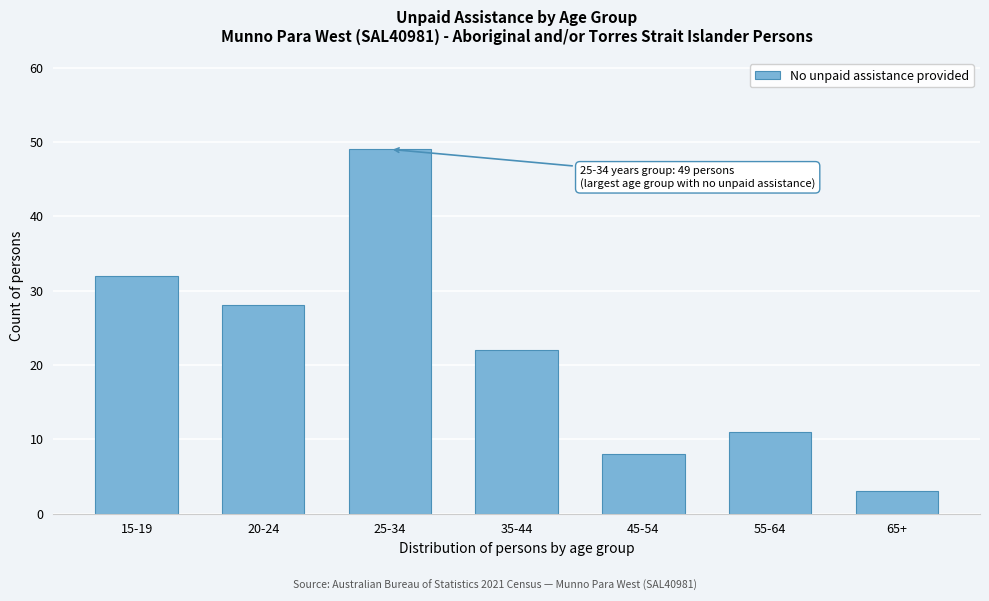

Reading left to right, what are all the values shown in this chart?

15-19=32	20-24=28	25-34=49	35-44=22	45-54=8	55-64=11	65+=3